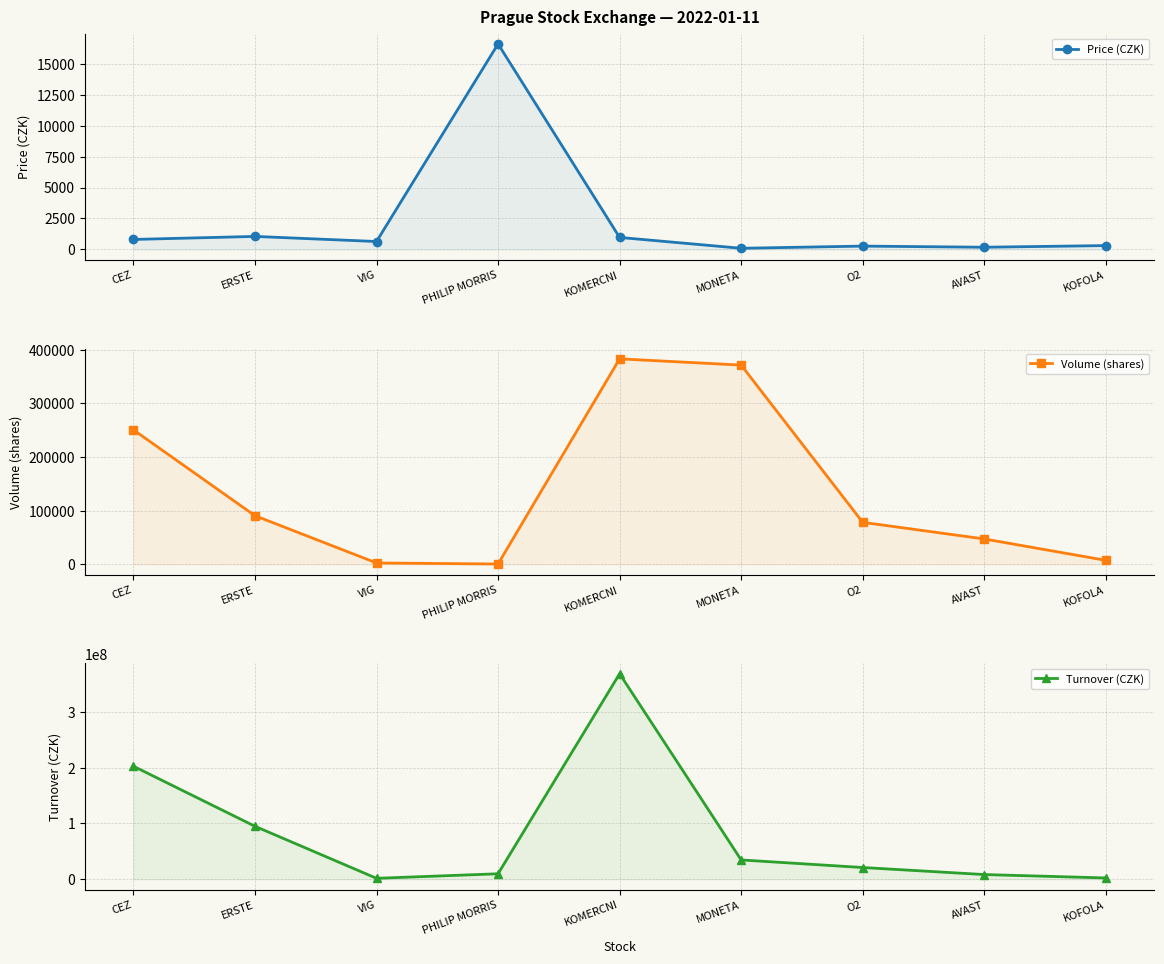

Which category has the lowest value in the Turnover (CZK) series?

VIG